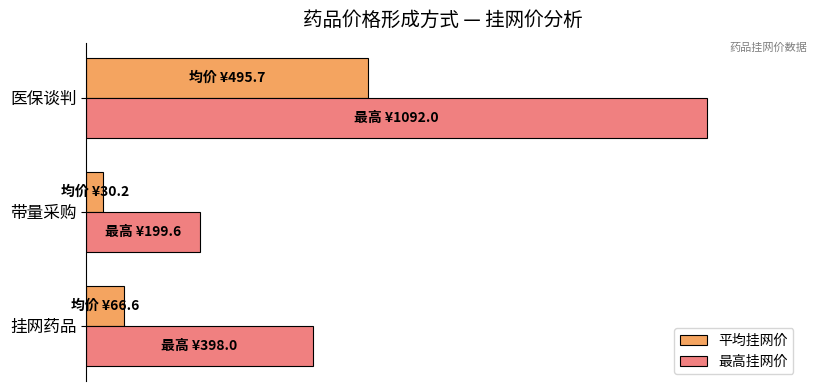

What are all the series names shown in the legend?

平均挂网价, 最高挂网价